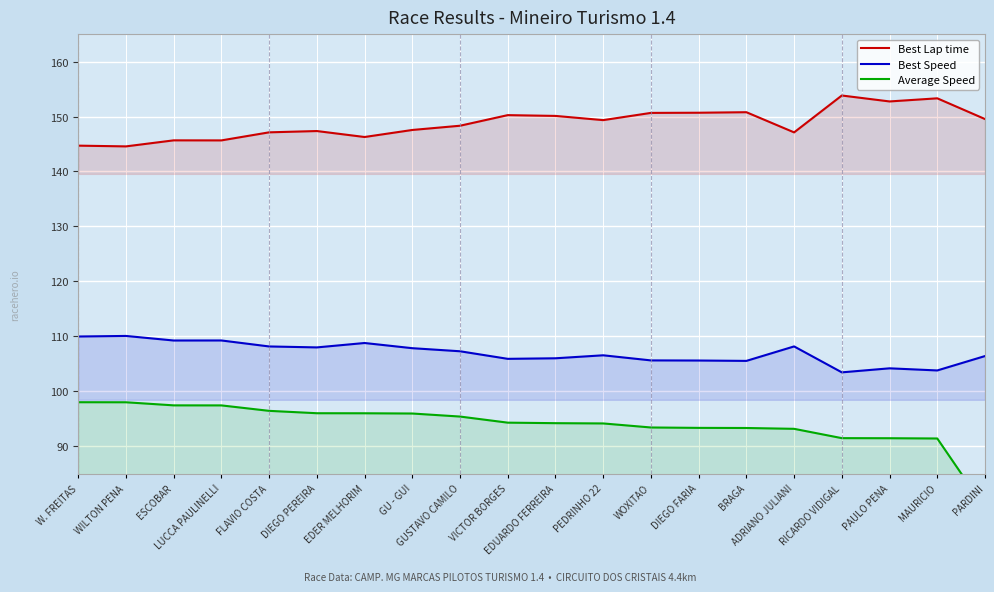

How many lines are shown in the chart?

3